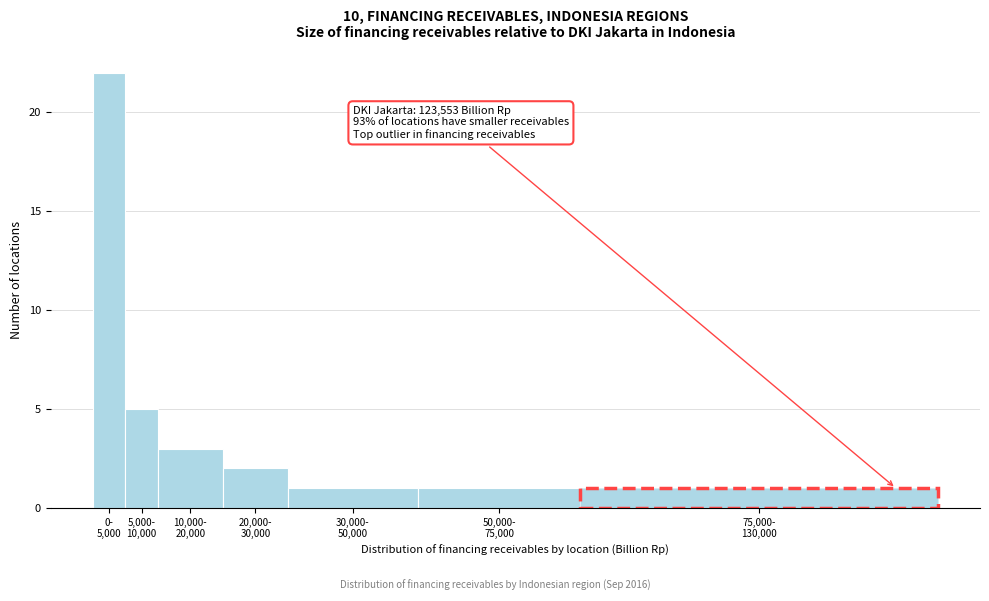

Reading left to right, list all the values displayed in this chart.

22	5	3	2	1	1	1